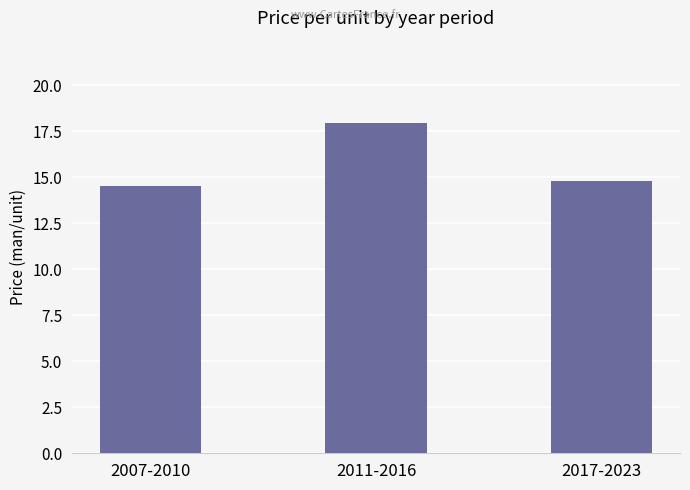

Which category has the highest value across all series?

2011-2016